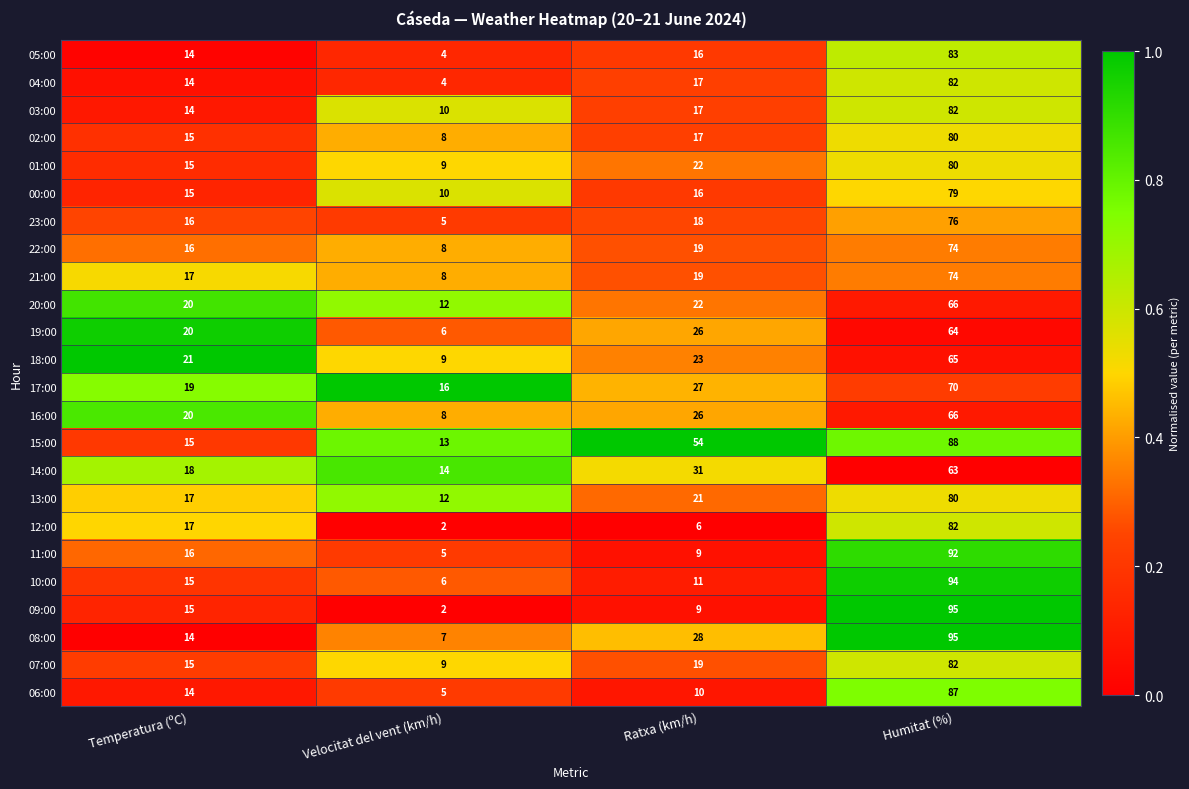

Is it true that 06:00 equals 27 at Humitat (%)?

False